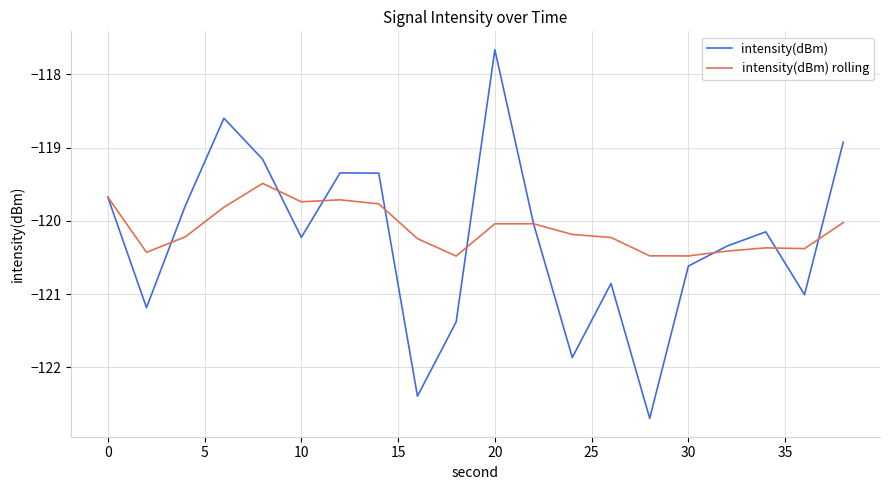

Rank the series by their maximum value, from highest to lowest.

intensity(dBm), intensity(dBm) rolling